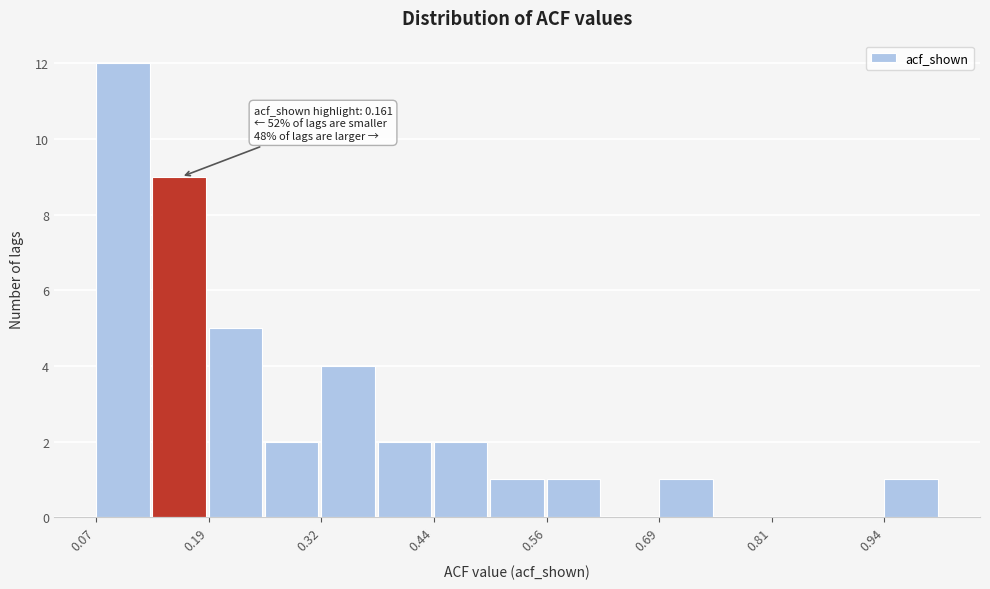

Around what value on the x-axis is the tallest bar? Give the approximate position of its centre, as read against the axis.

0.10